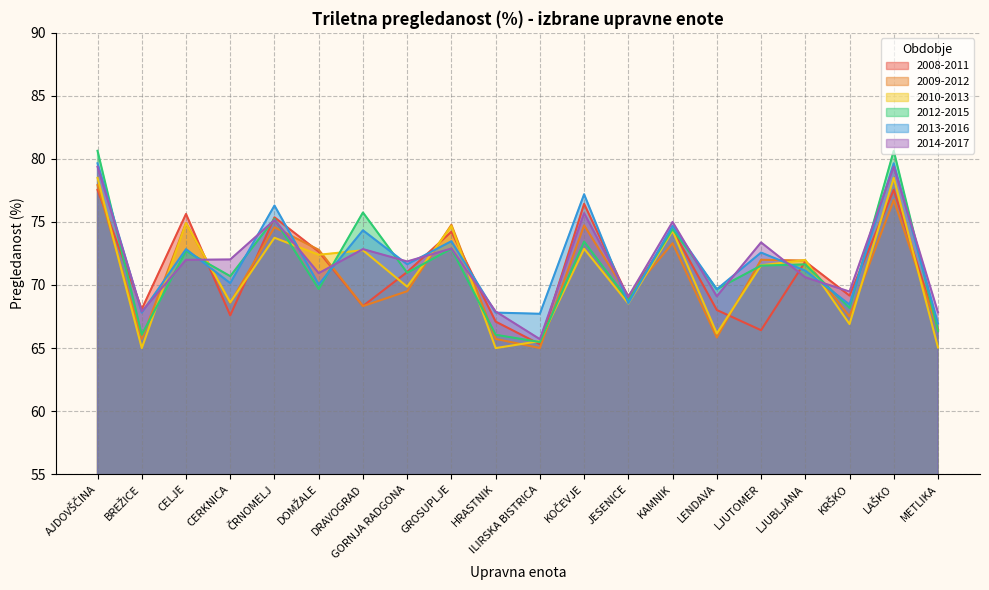

Where do 2010-2013 and 2008-2011 first cross each other?

AJDOVŠČINA and BREŽICE